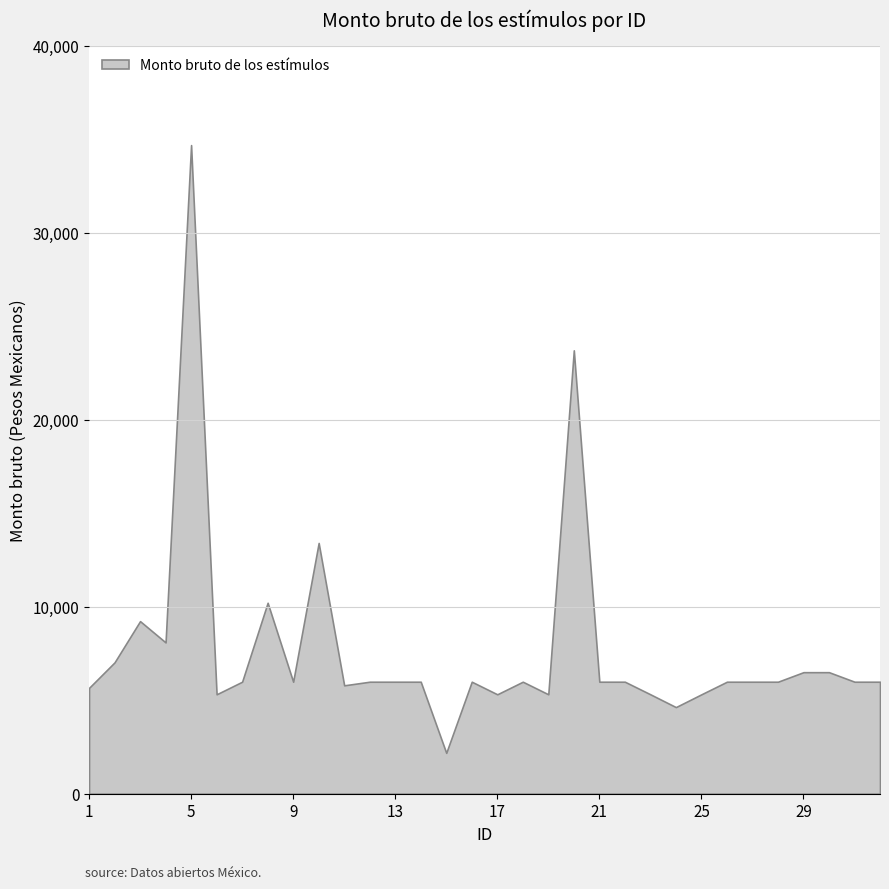

List the labels in order of value, smallest first.

15, 24, 6, 17, 19, 23, 25, 1, 11, 9, 12, 18, 22, 28, 7, 13, 14, 16, 21, 26, 27, 31, 32, 29, 30, 2, 4, 3, 8, 10, 20, 5